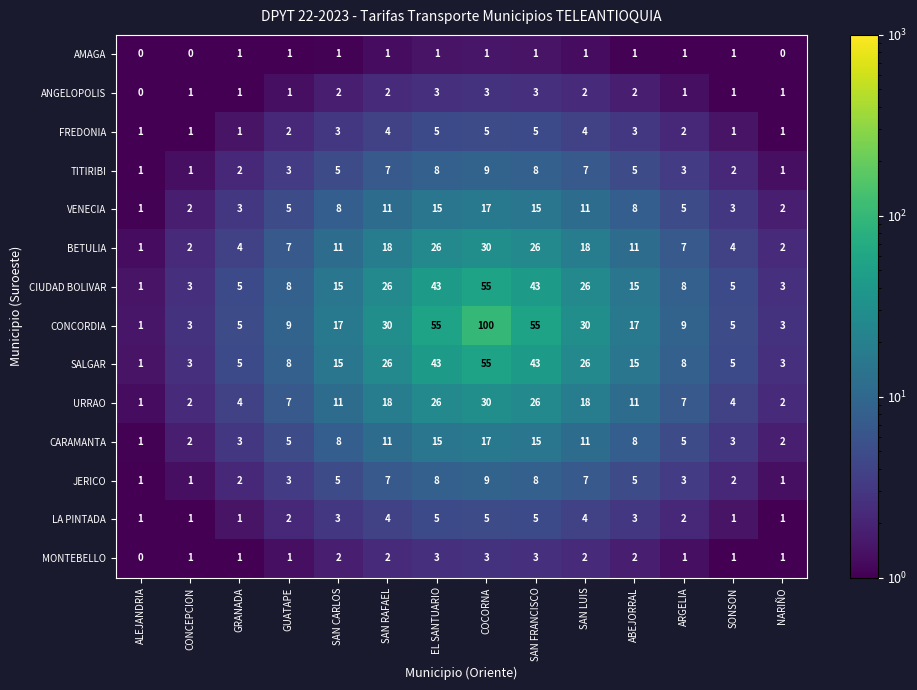

What is the difference between the second highest and minimum values in the TITIRIBI series?

7